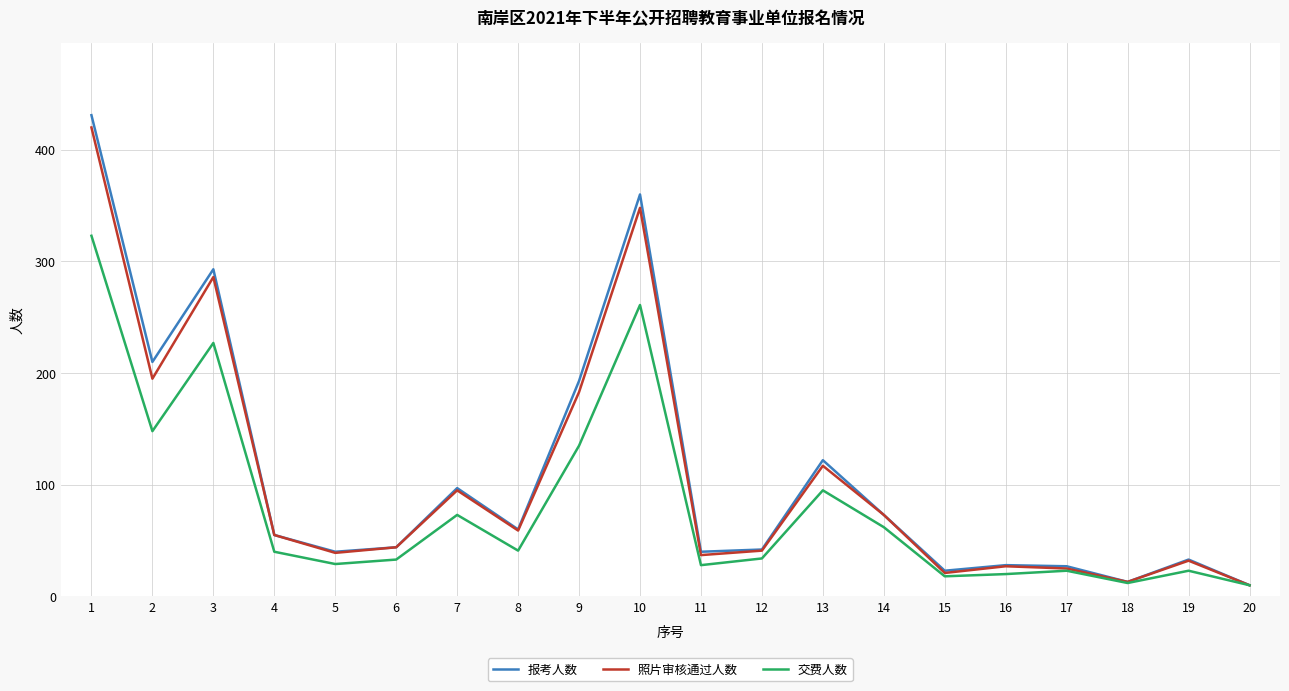

Is the value of 照片审核通过人数 at 3 greater than the value of 交费人数 at 1?

No